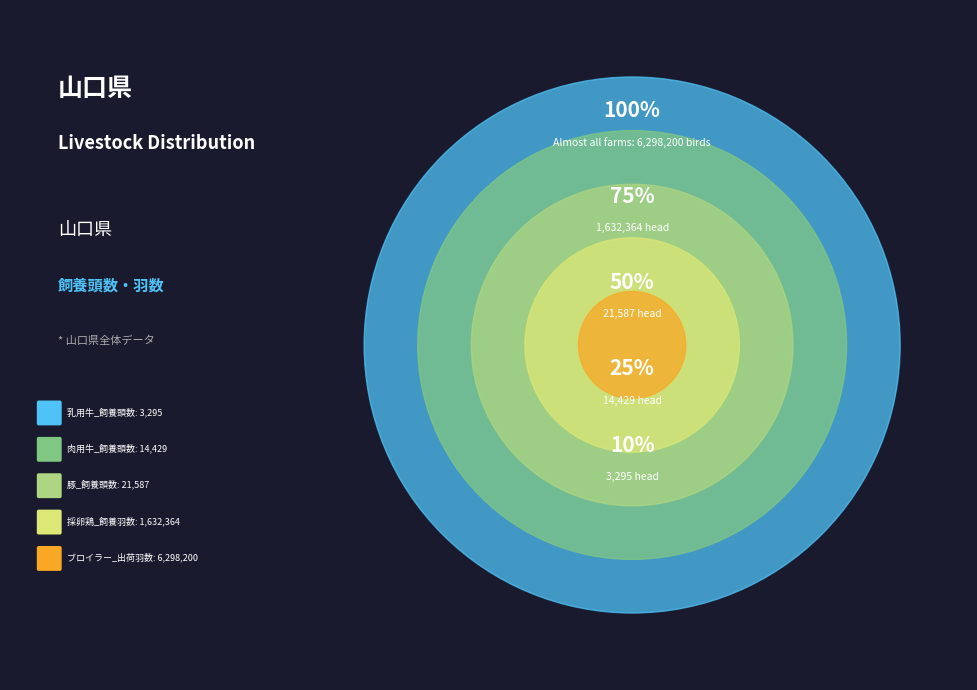

What is the largest slice in the pie chart?

ブロイラー_出荷羽数